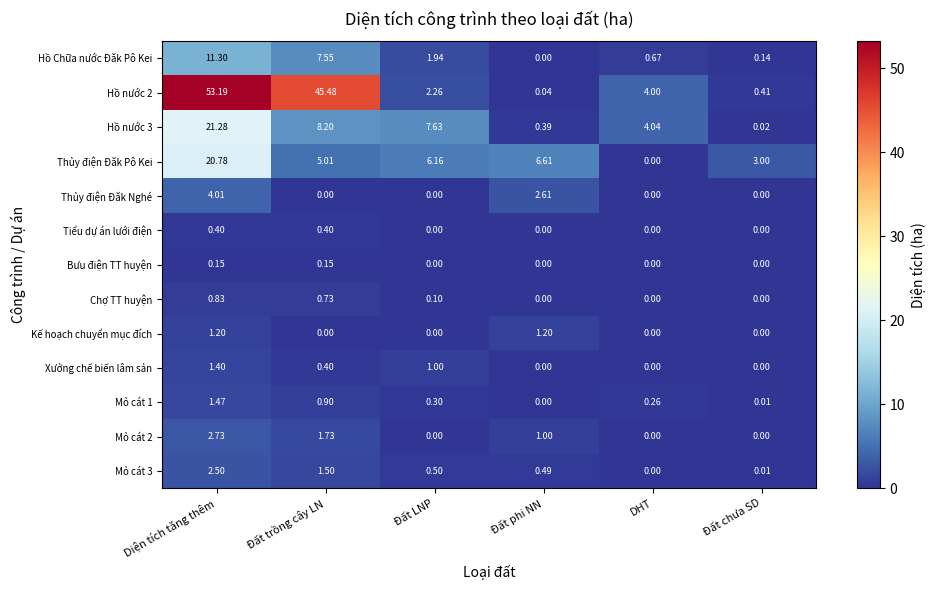

At which label is Hồ nước 3 closest to 10?

Đất trồng cây LN